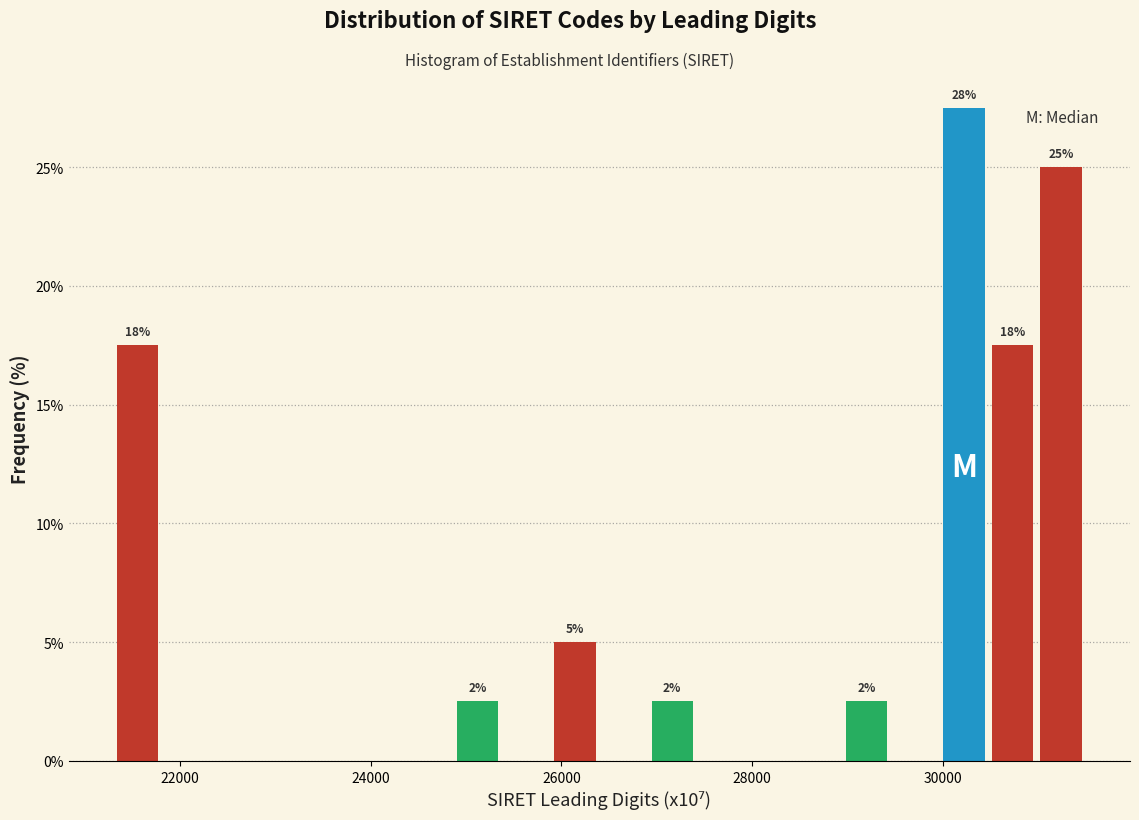

Read against the x-axis, roughly where is the centre of the tallest bar?

30200